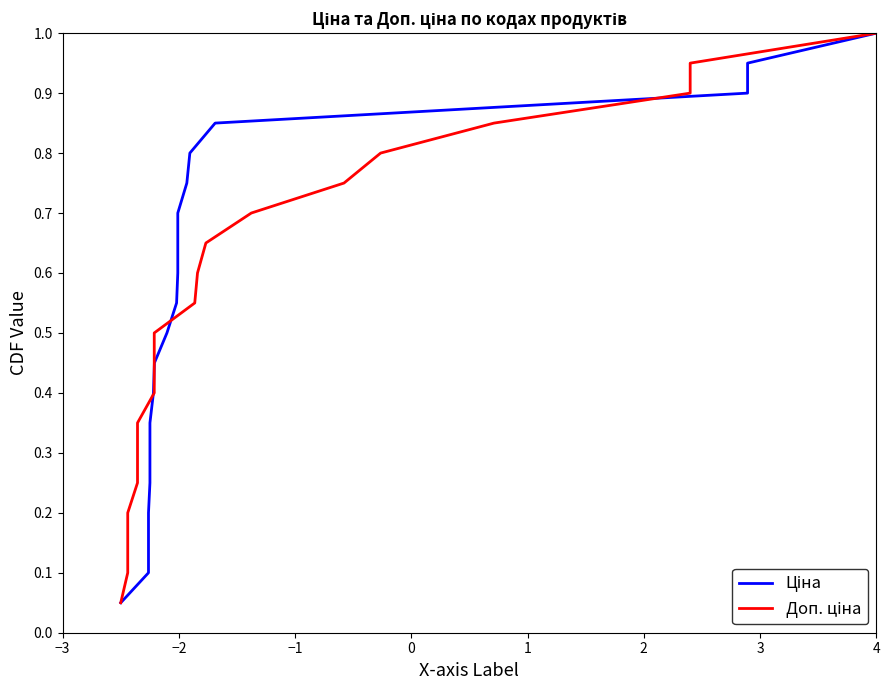

True or false: Доп. ціна has a value of 0.2 at 16.

False